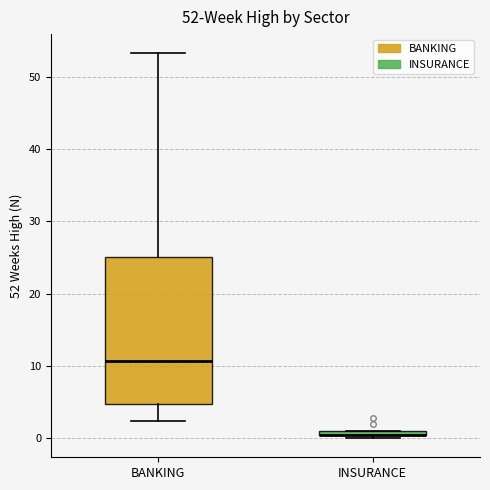

Which box is the tallest, from its lower edge to its upper edge?

BANKING